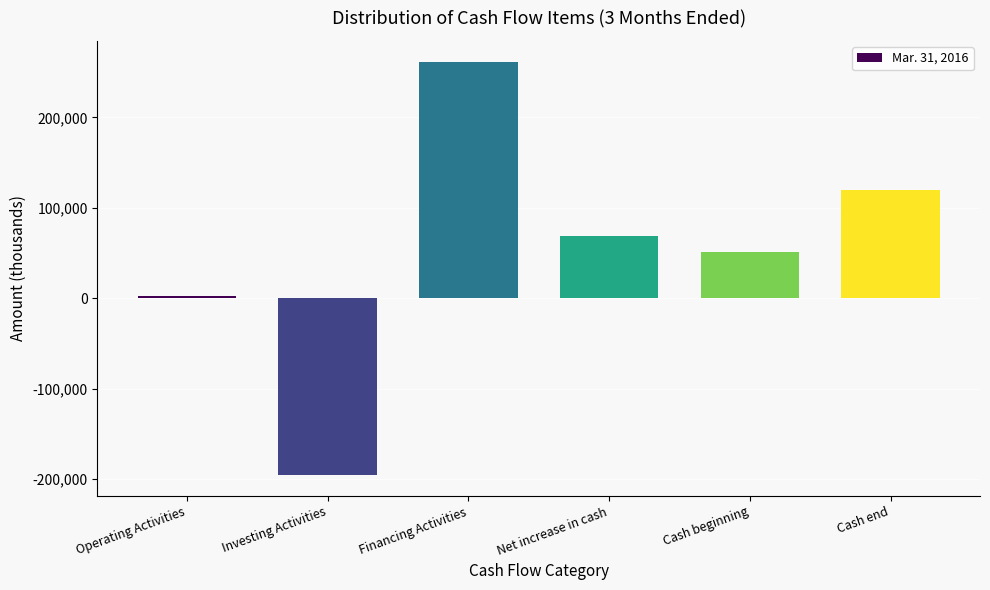

Reading left to right, extract all data points from this chart.

Operating Activities=2480	Investing Activities=-195568	Financing Activities=261622	Net increase in cash=68534	Cash beginning=51081	Cash end=119615